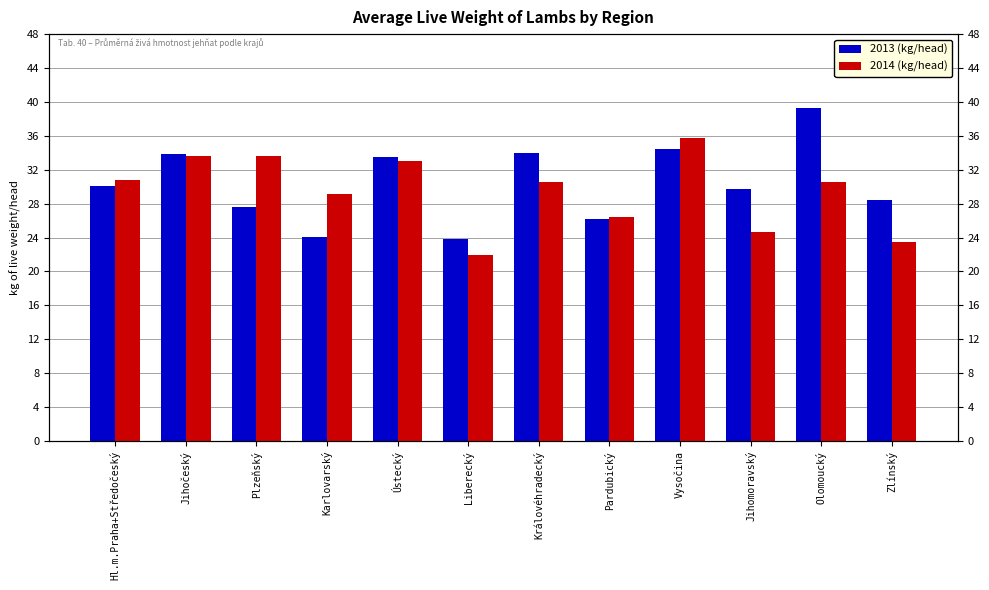

Reading right to left, transcribe all the data shown in this chart.

2013 (kg/head): 28.4	39.3	29.7	34.5	26.2	34.0	23.8	33.5	24.1	27.6	33.8	30.1
2014 (kg/head): 23.5	30.5	24.7	35.7	26.4	30.5	22.0	33.0	29.1	33.6	33.6	30.8